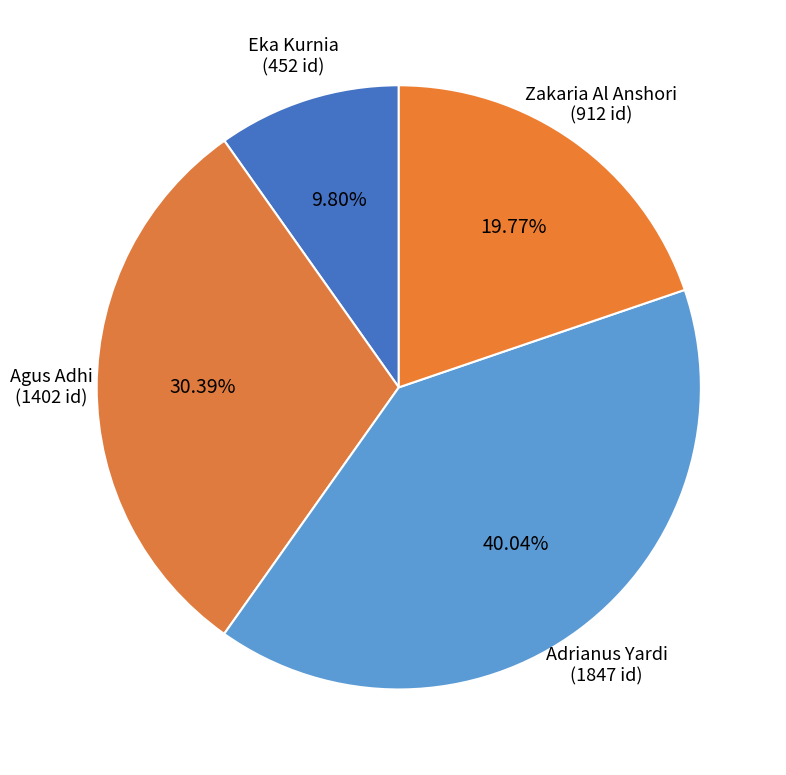

To the nearest percent, what is the difference between the Zakaria Al Anshori and Adrianus Yardi slice percentages?

20%